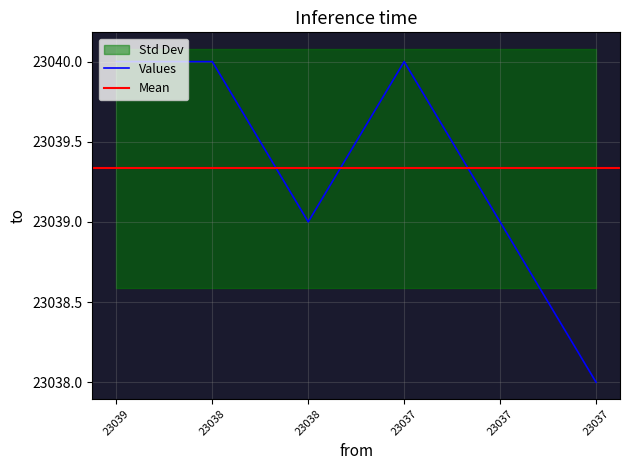

How many interior local valleys (lower than both neighbors) does the data have?

1